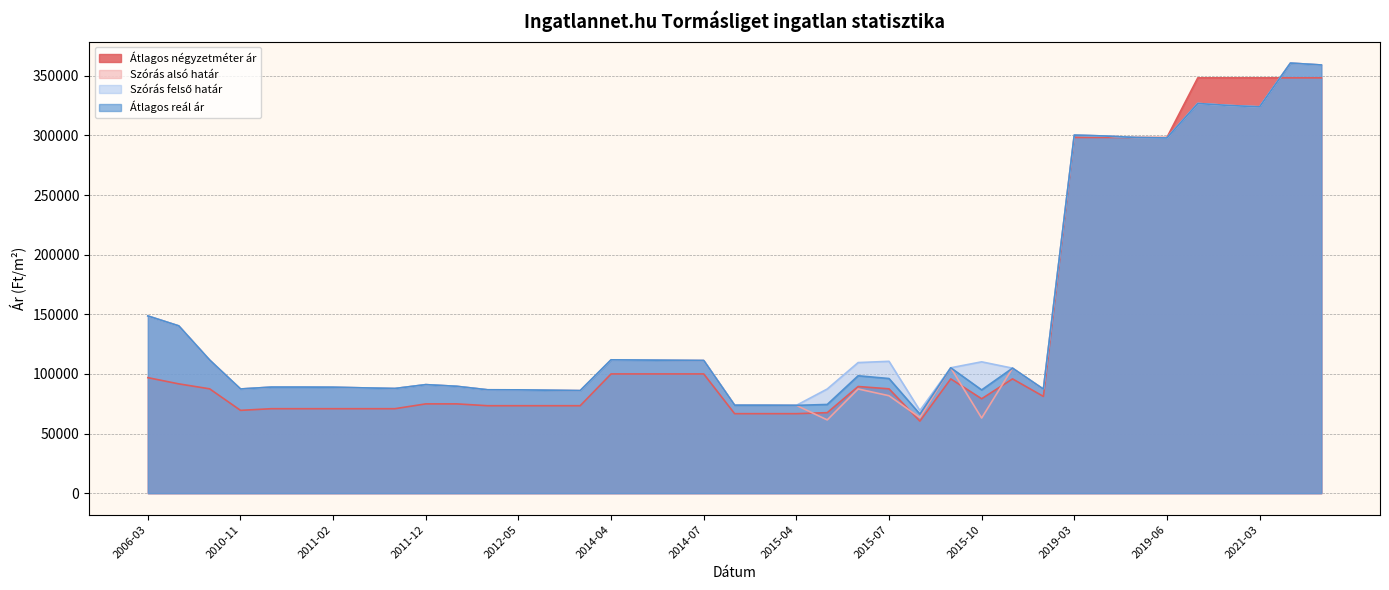

In Átlagos reál ár, how many points are higher than both neighbors (excluding endpoints)?

8